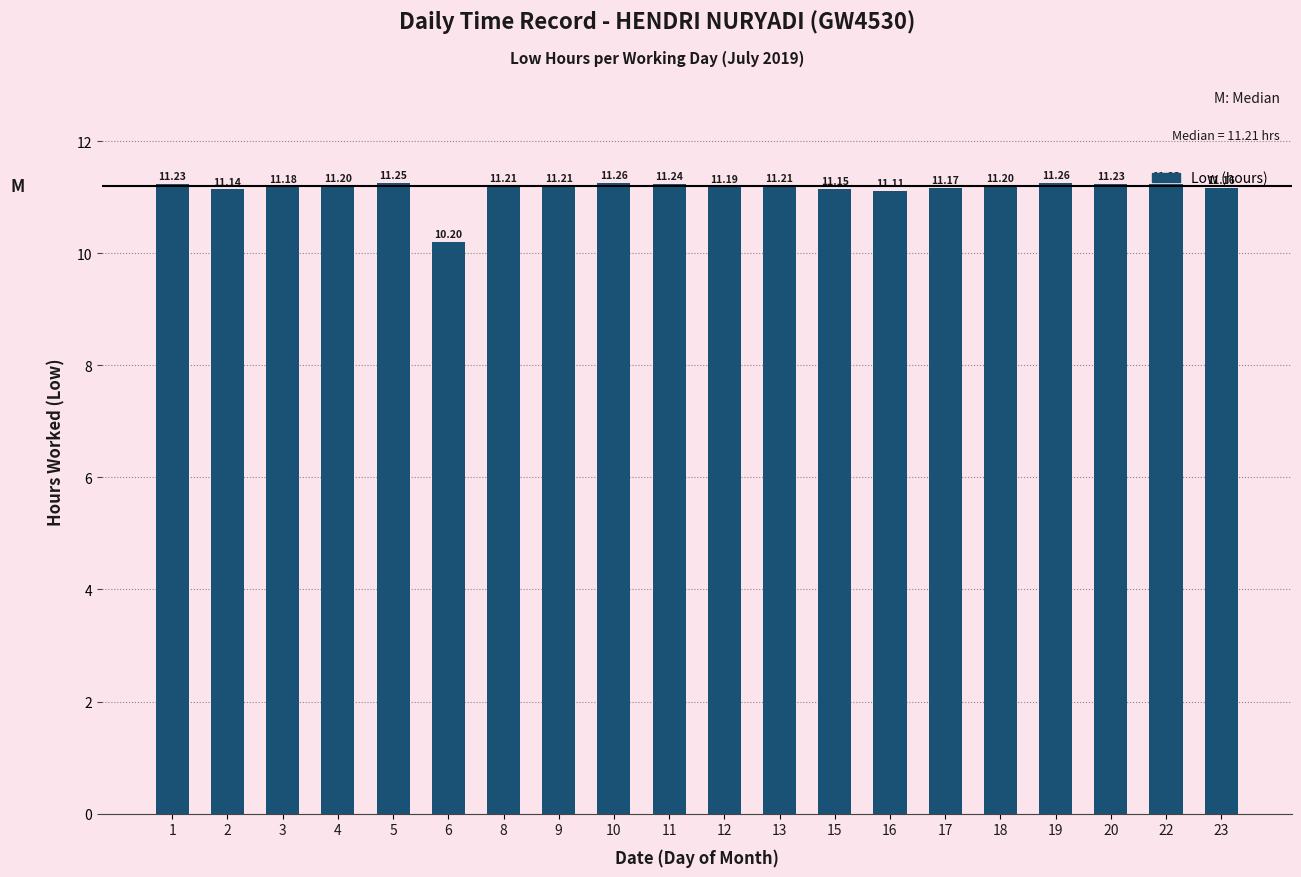

What is the sum of the values at 22 and 17?

22.4